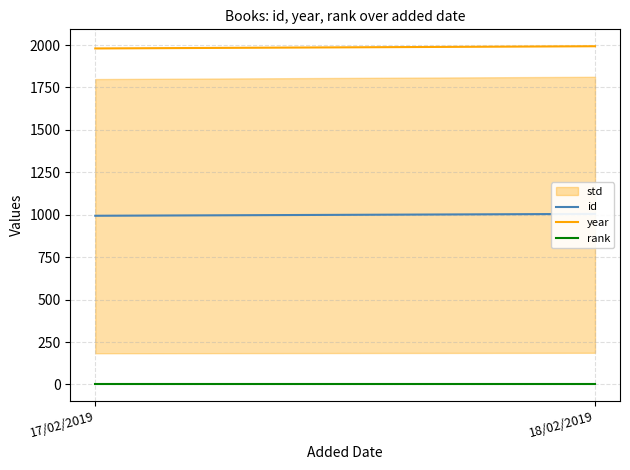

How many distinct data groups are displayed?

3